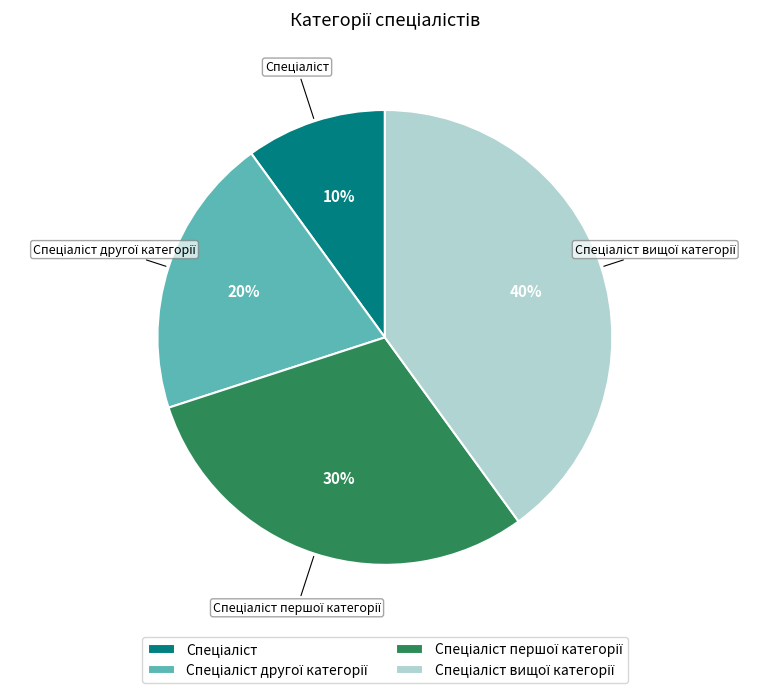

How many slices are in this pie chart?

4